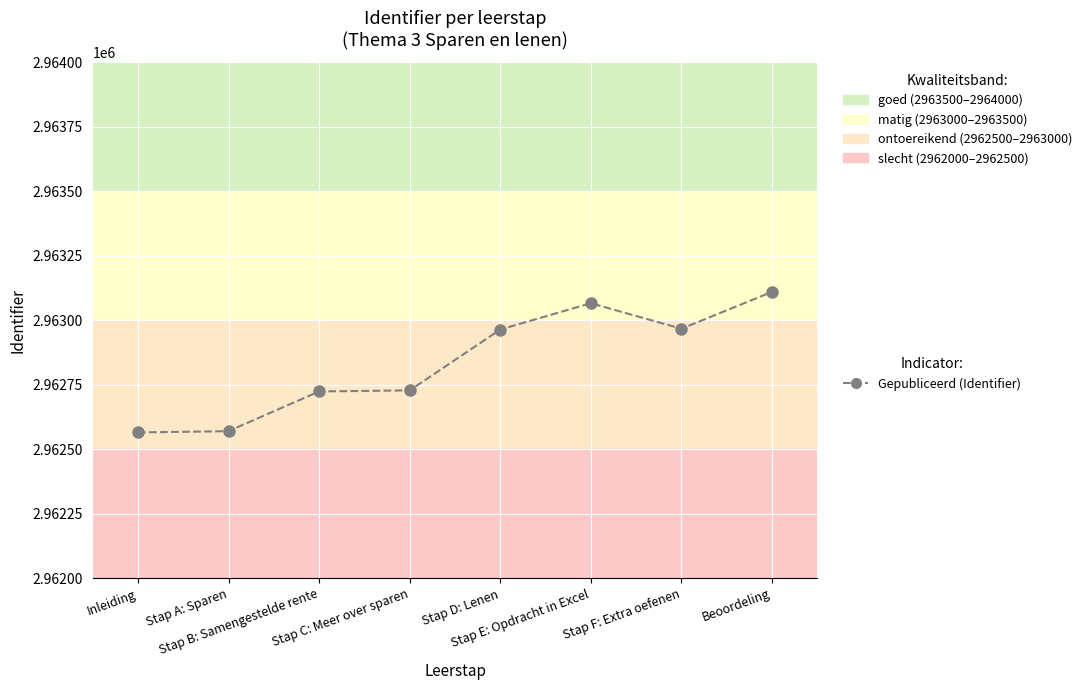

True or false: there are more than 0 points higher than both neighbors.

True